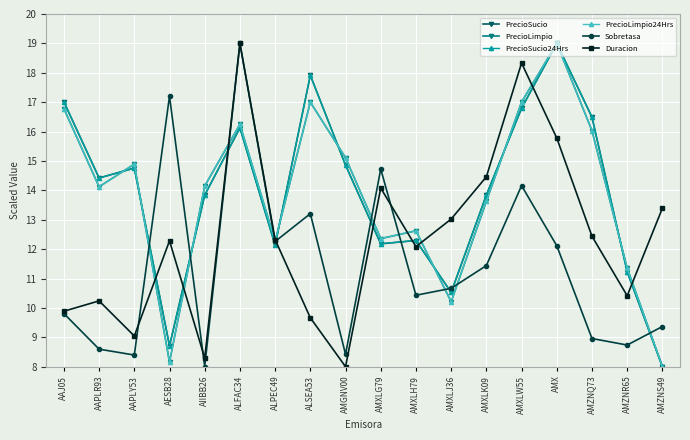

Is this an area chart (filled region under the line)?

No